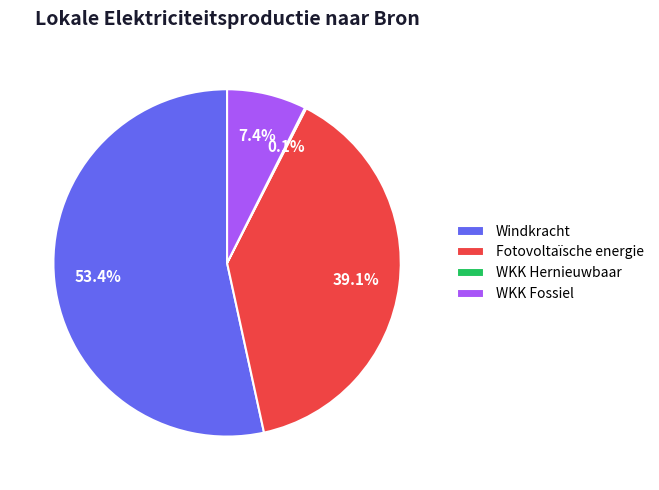

Does Fotovoltaïsche energie account for over 50% of the chart?

No